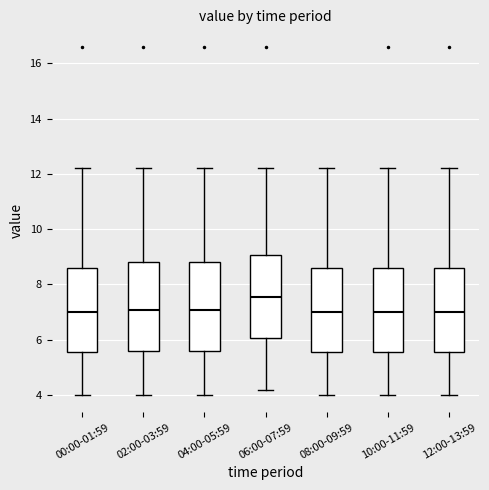

Where does the median line of the box for 08:00-09:59 sit on the y-axis? The values are not printed on the chart, so give them approximately, as read against the axis.

7.0